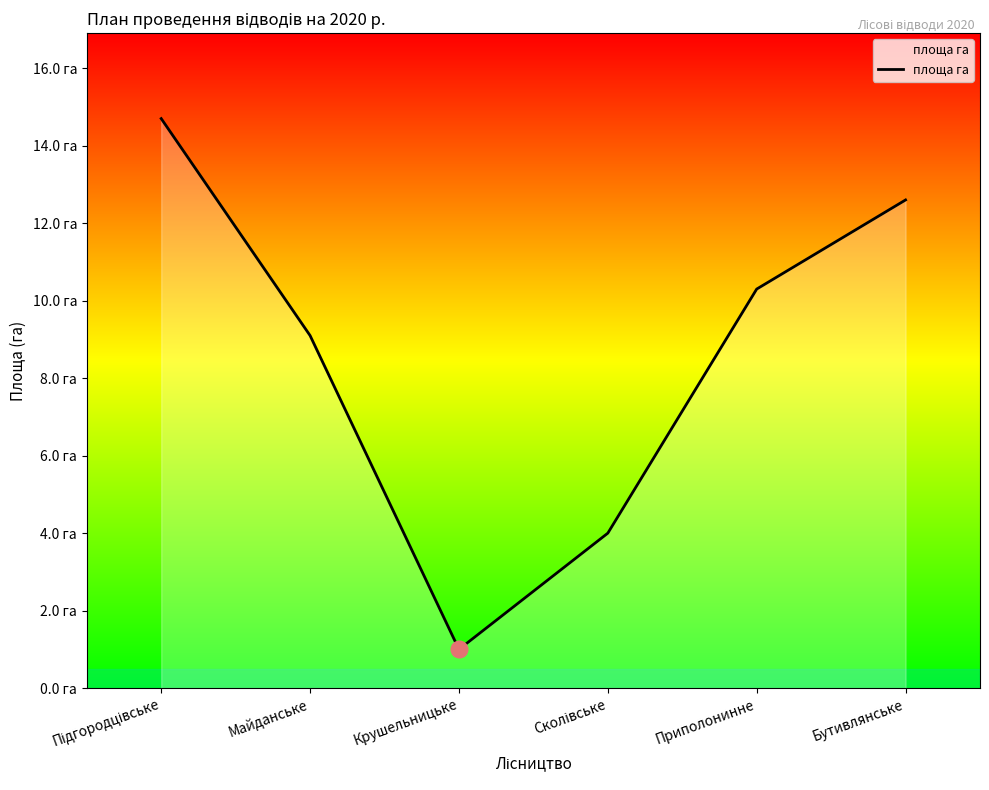

At which category does the data reach its first local valley?

Крушельницьке